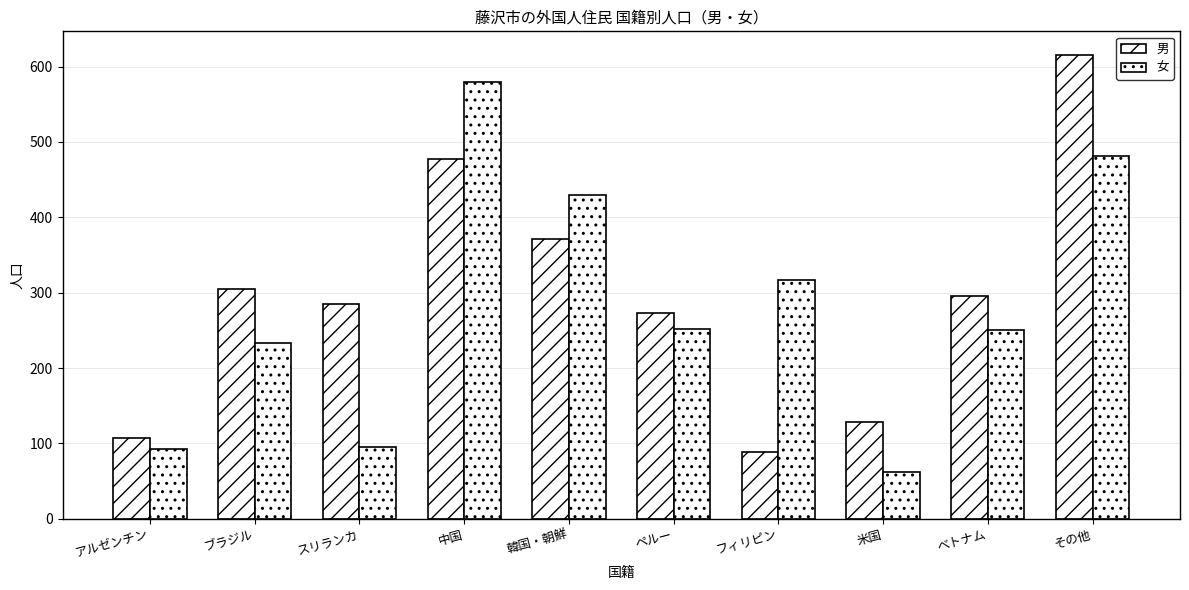

At which label does 女 reach its minimum?

米国